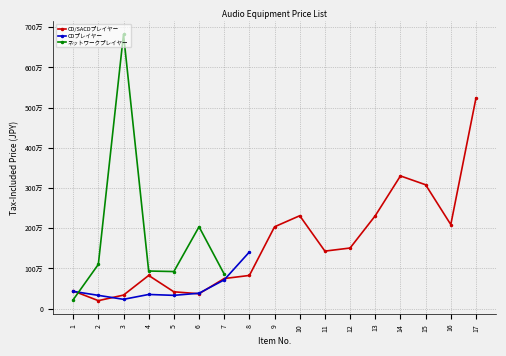

The CDプレイヤー series shows 352000.0 at 4. True or false?

True